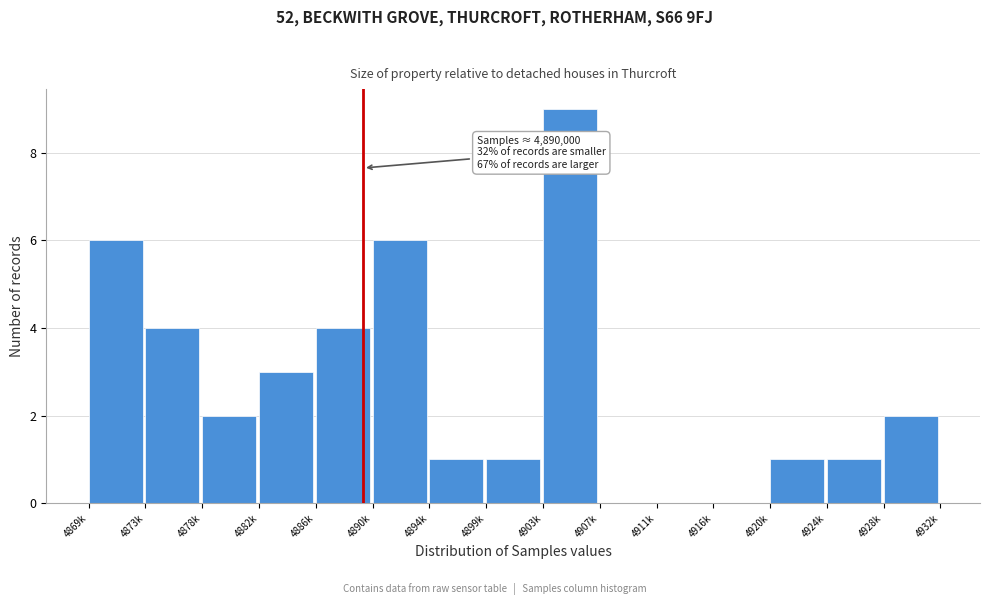

Reading right to left, transcribe all the data shown in this chart.

4928k=2	4924k=1	4920k=1	4916k=0	4911k=0	4907k=0	4903k=9	4899k=1	4894k=1	4890k=6	4886k=4	4882k=3	4878k=2	4873k=4	4869k=6